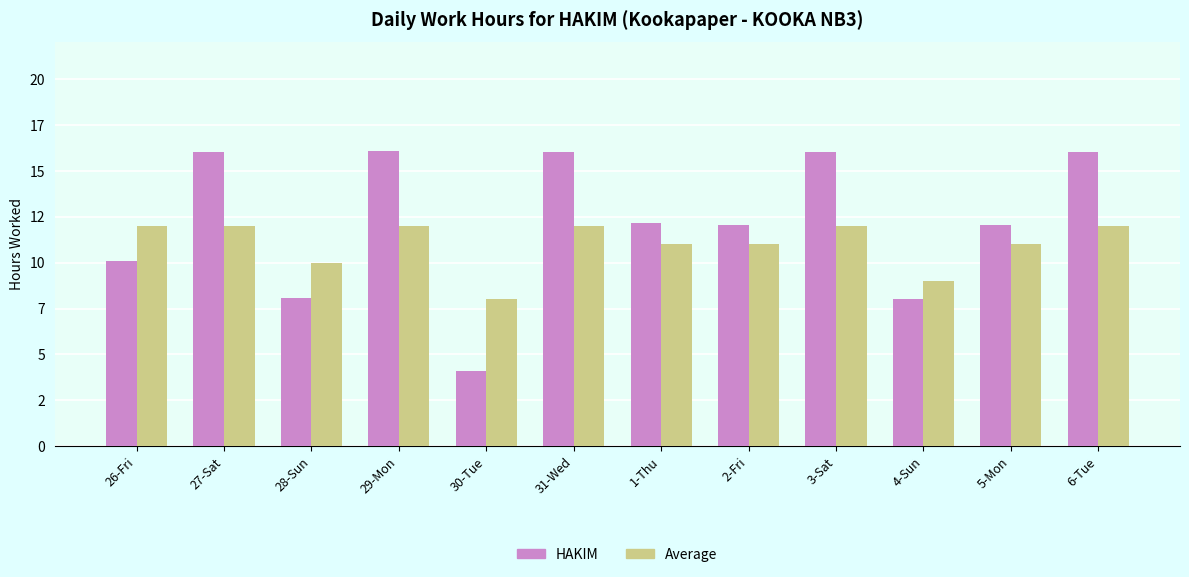

Is the value of HAKIM at 6-Tue greater than the value of Average at 1-Thu?

Yes